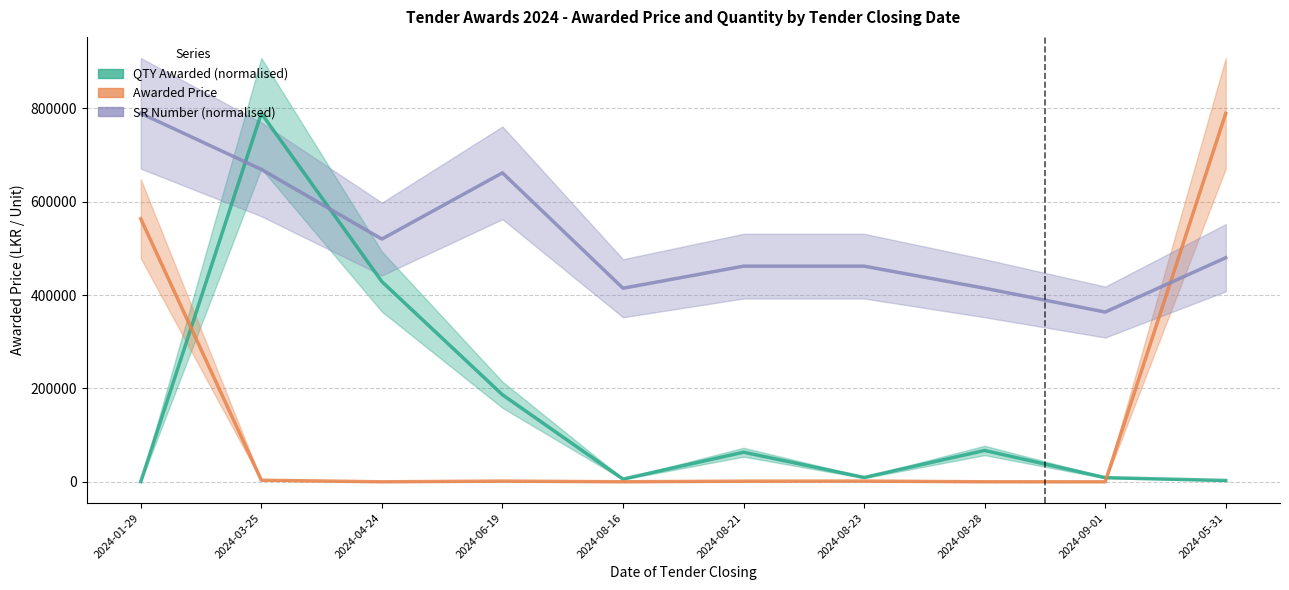

Reading left to right, extract all data points from this chart.

QTY Awarded (normalised): 373.1	789580.0	429018.2	186529.6	5894.3	63420.1	9326.5	67150.7	8953.4	2797.9
Awarded Price: 563598.0	3400.0	24.0	1500.0	60.8	1362.4	1515.2	64.8	7.5	789580.0
SR Number (normalised): 789580.0	669469.6	520214.9	662067.1	414796.8	462129.4	462125.9	414797.1	363779.4	480168.7